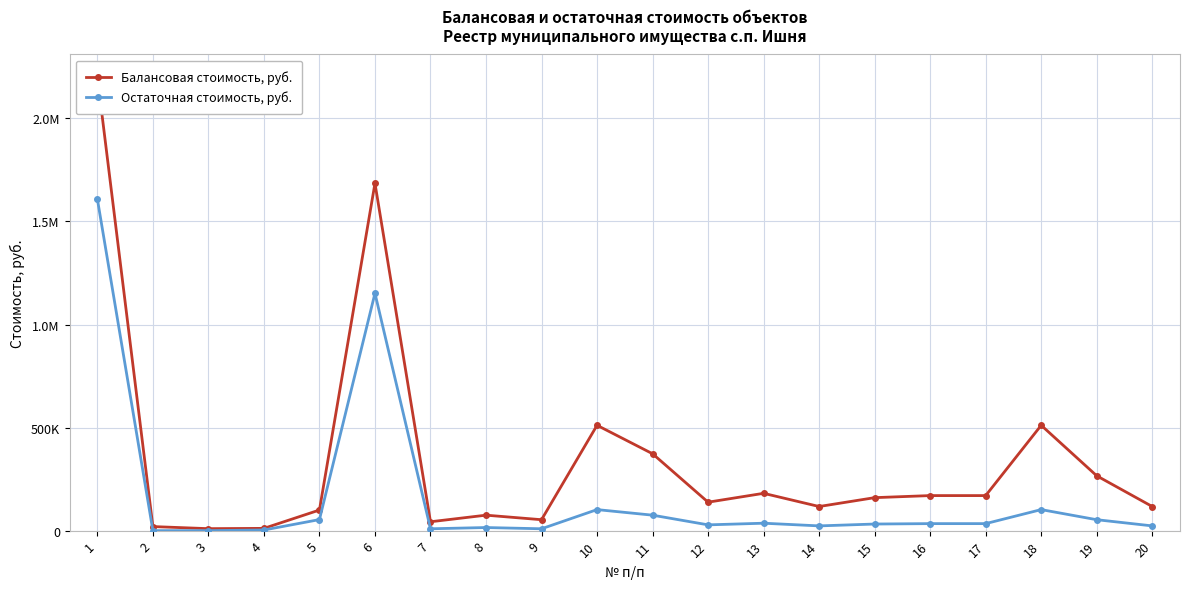

At which category does Остаточная стоимость, руб. reach its first local peak?

6